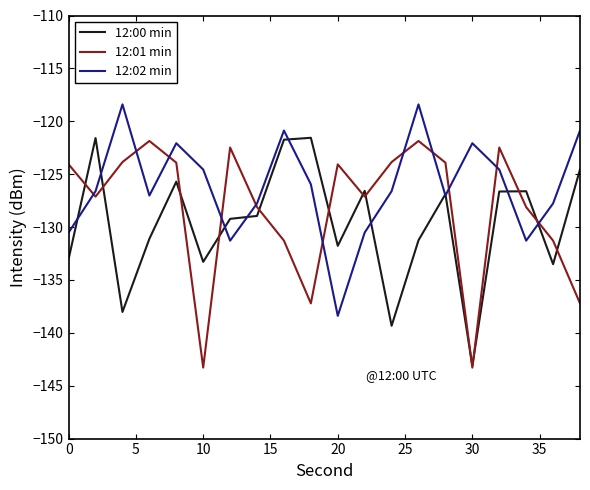

Which series has the largest total across all categories?

12:02 min